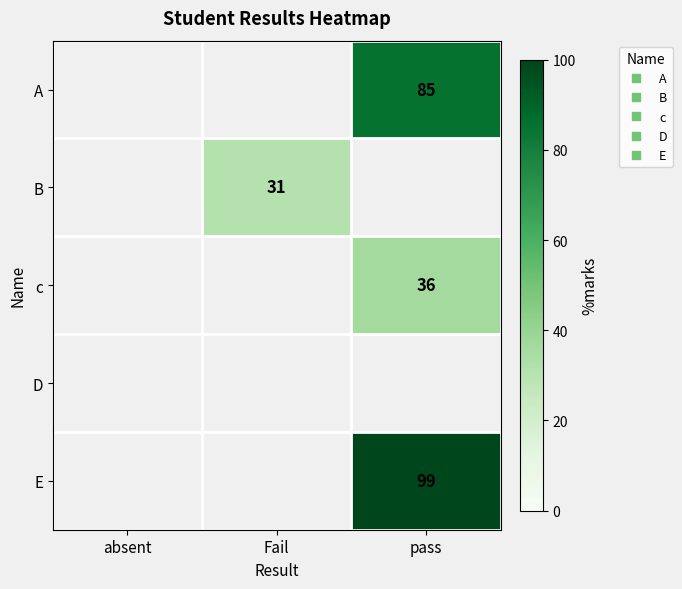

What is the minimum value shown in the chart?

31.0